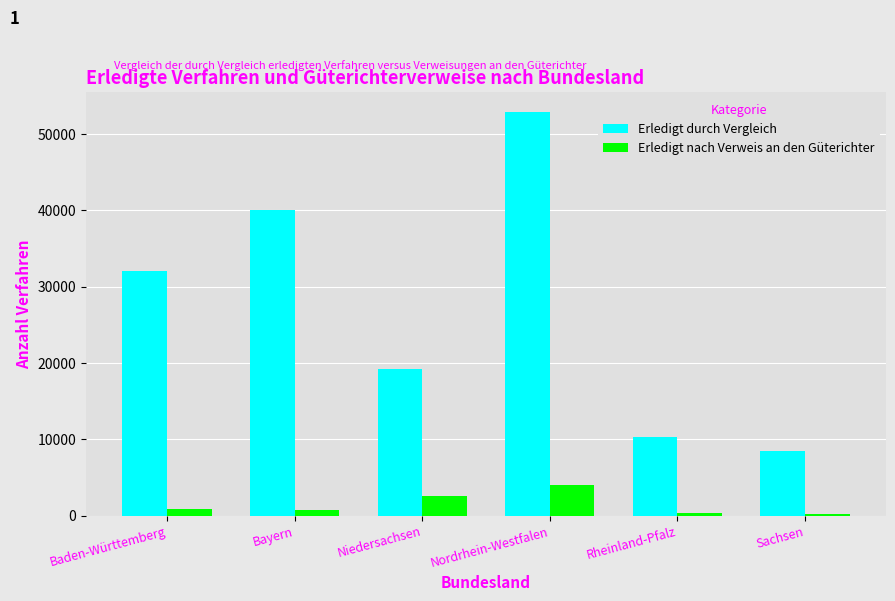

How many values in the Erledigt durch Vergleich series are below 32114?

3